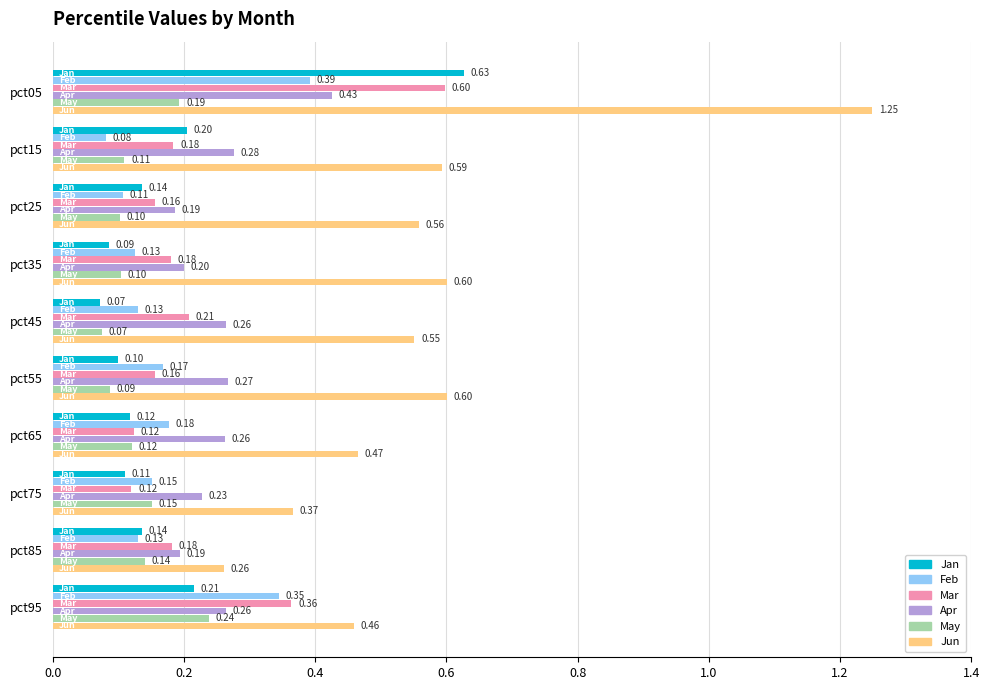

Which series has the largest range (max minus min)?

Jun